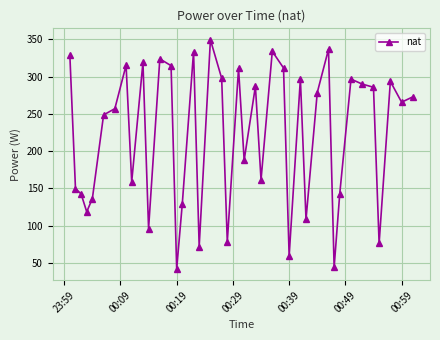

How many data points does each series have?

40